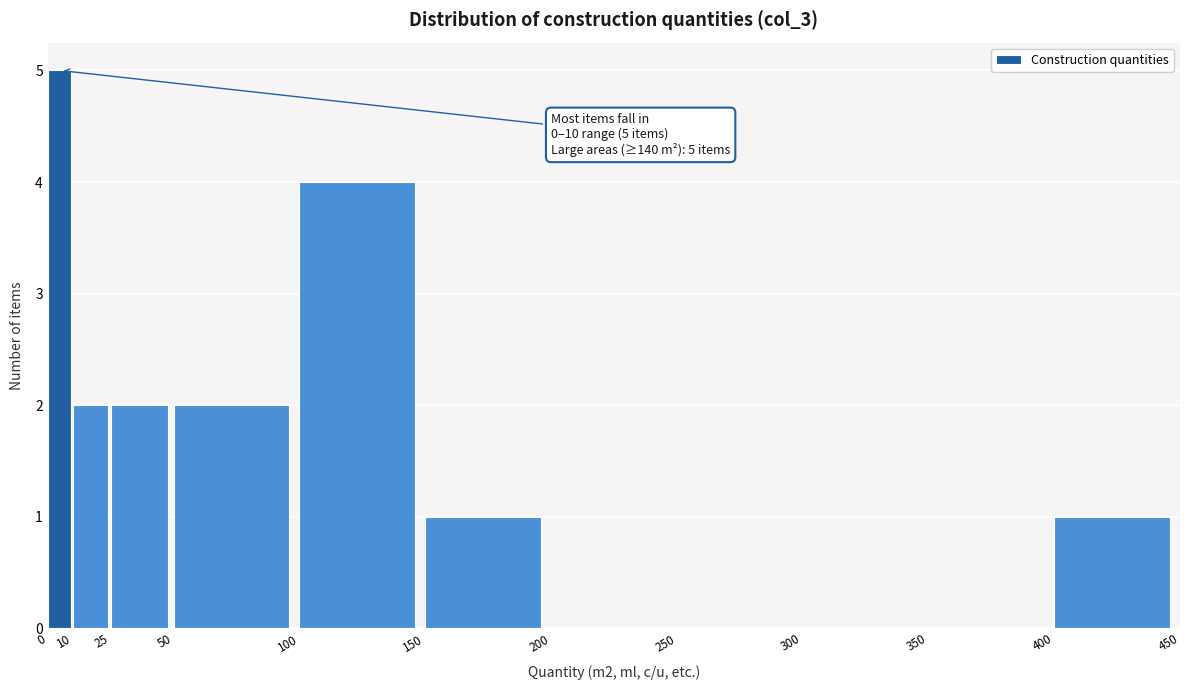

Over which range of the x-axis is the bar tallest?

0 to 10